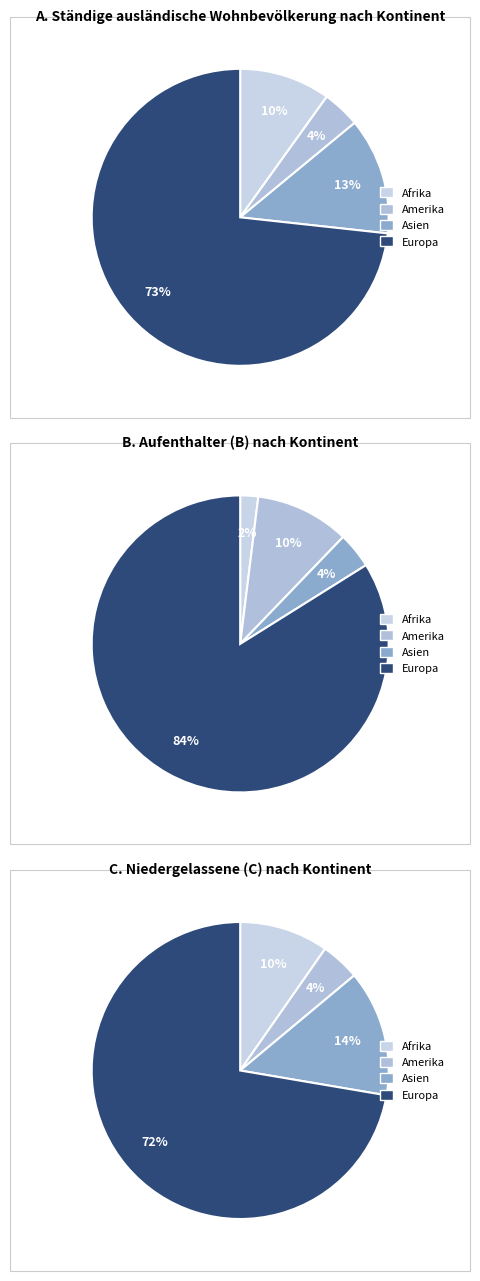

Which category accounts for the majority?

Europa